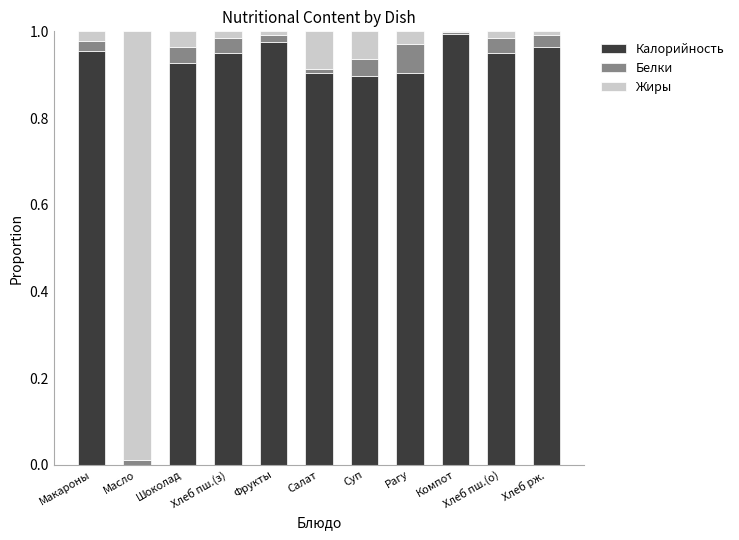

Are the bars grouped side by side (vs. stacked)?

No